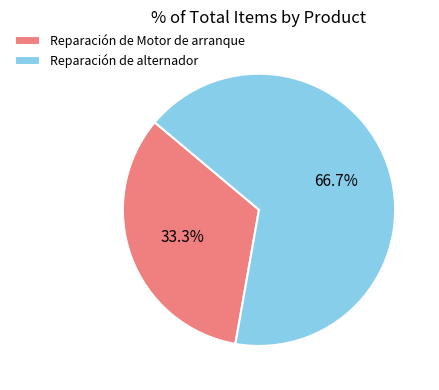

To the nearest percent, what is the difference between the Reparación de alternador and Reparación de Motor de arranque slice percentages?

33%